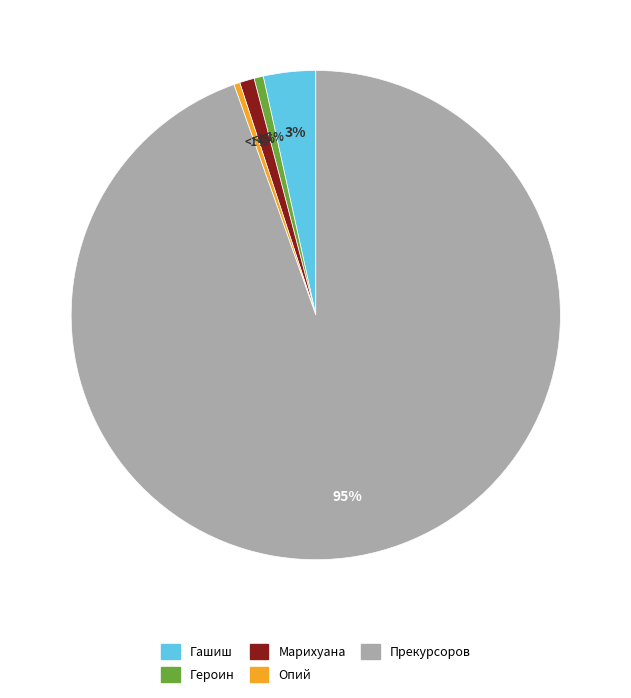

Is Прекурсоров the majority of the pie?

Yes